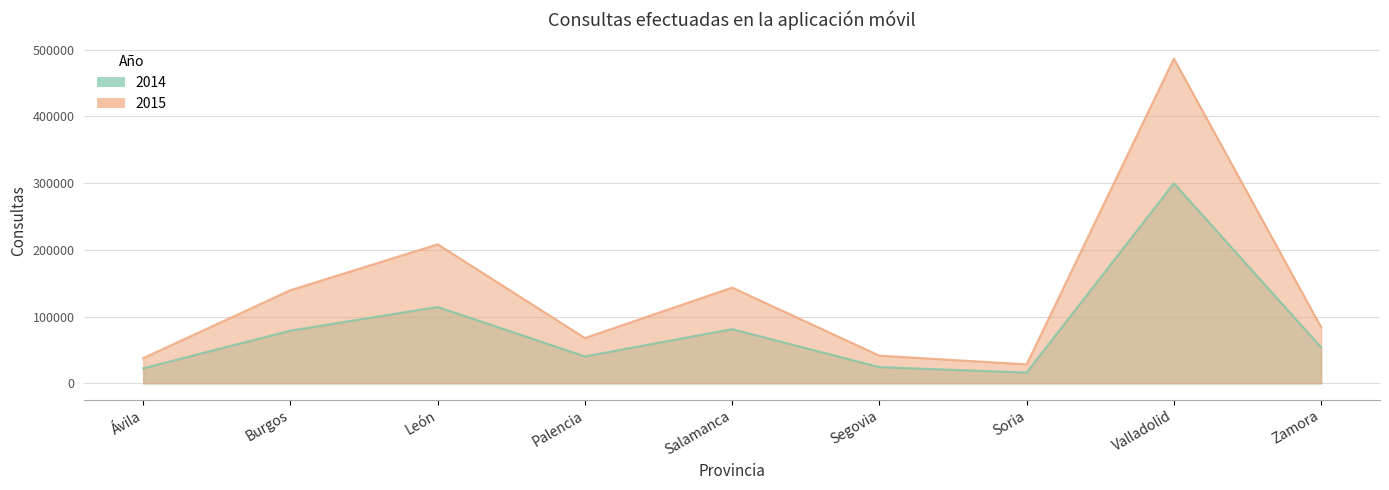

What is the difference between the 2014 values at León and Valladolid?

185283